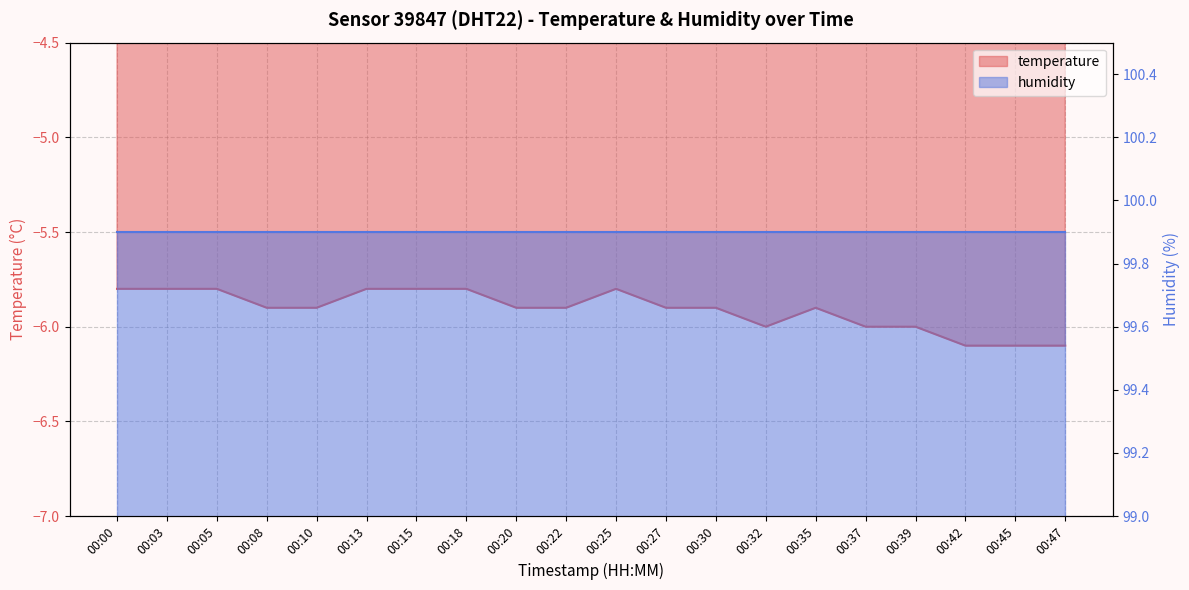

Reading left to right, extract all data points from this chart.

00:00=-5.8	00:03=-5.8	00:05=-5.8	00:08=-5.9	00:10=-5.9	00:13=-5.8	00:15=-5.8	00:18=-5.8	00:20=-5.9	00:22=-5.9	00:25=-5.8	00:27=-5.9	00:30=-5.9	00:32=-6.0	00:35=-5.9	00:37=-6.0	00:39=-6.0	00:42=-6.1	00:45=-6.1	00:47=-6.1